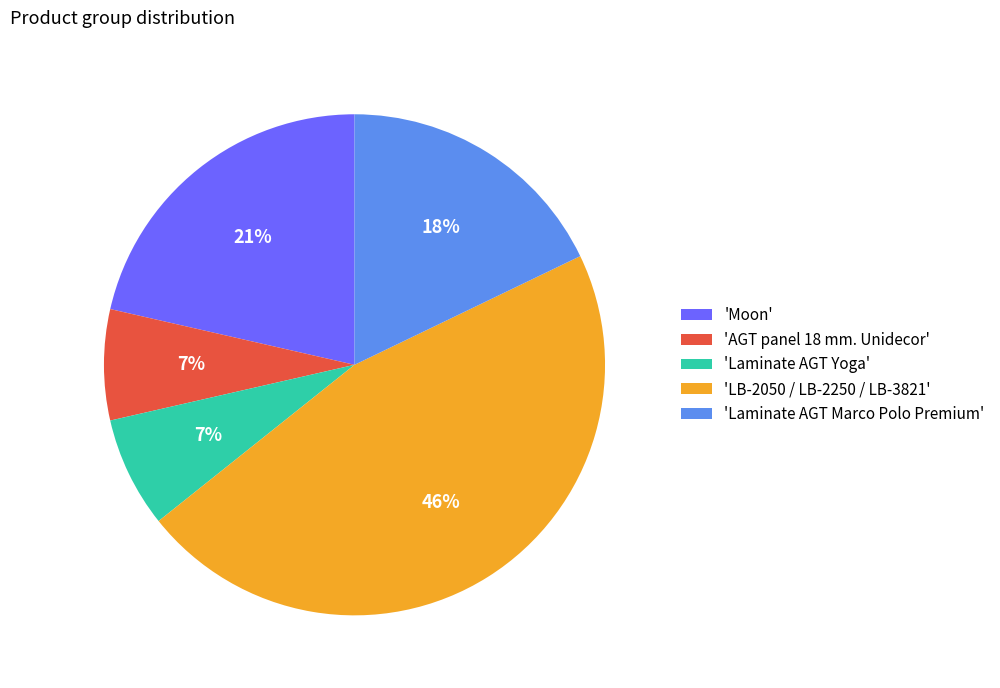

What is the largest slice in the pie chart?

'LB-2050 / LB-2250 / LB-3821'